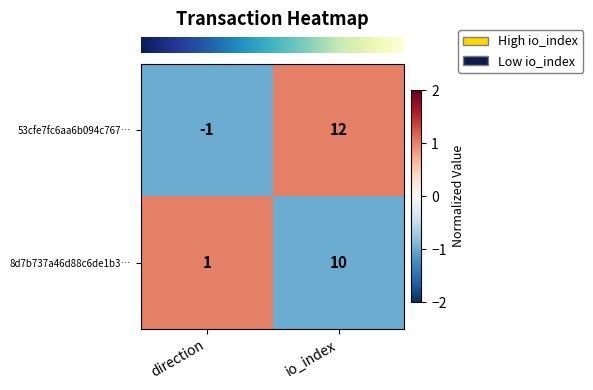

The value of 53cfe7fc6aa6b094c767… at io_index is 6. True or false?

False